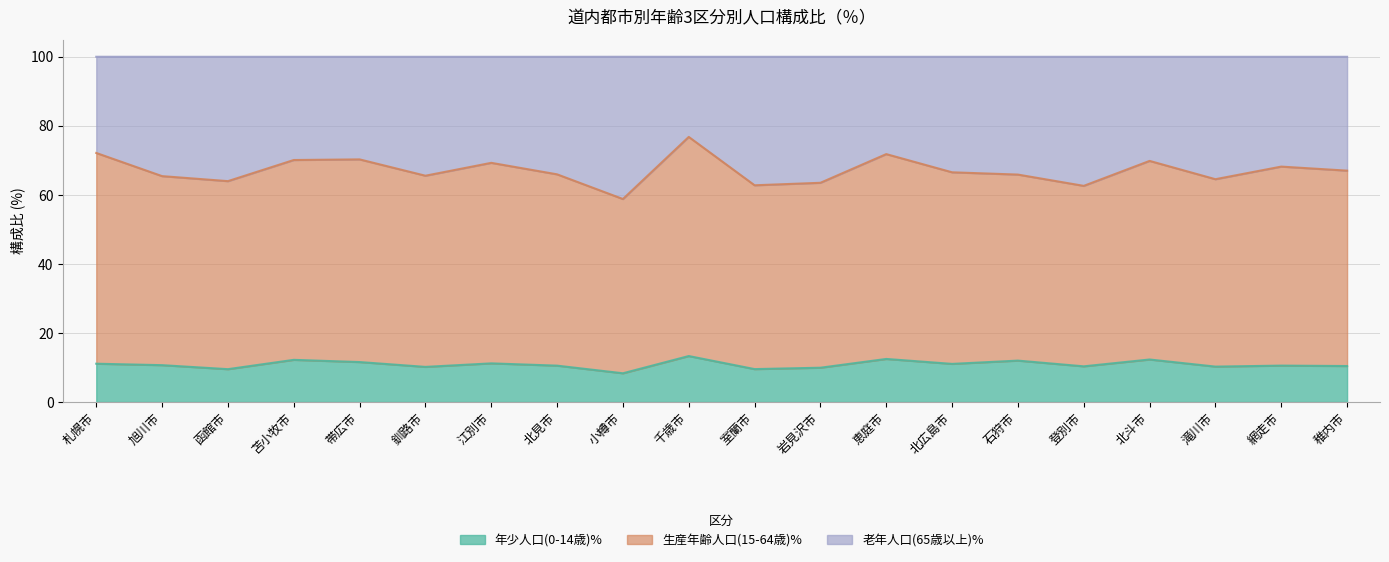

At which label does 年少人口(0-14歳)% reach its minimum?

小樽市